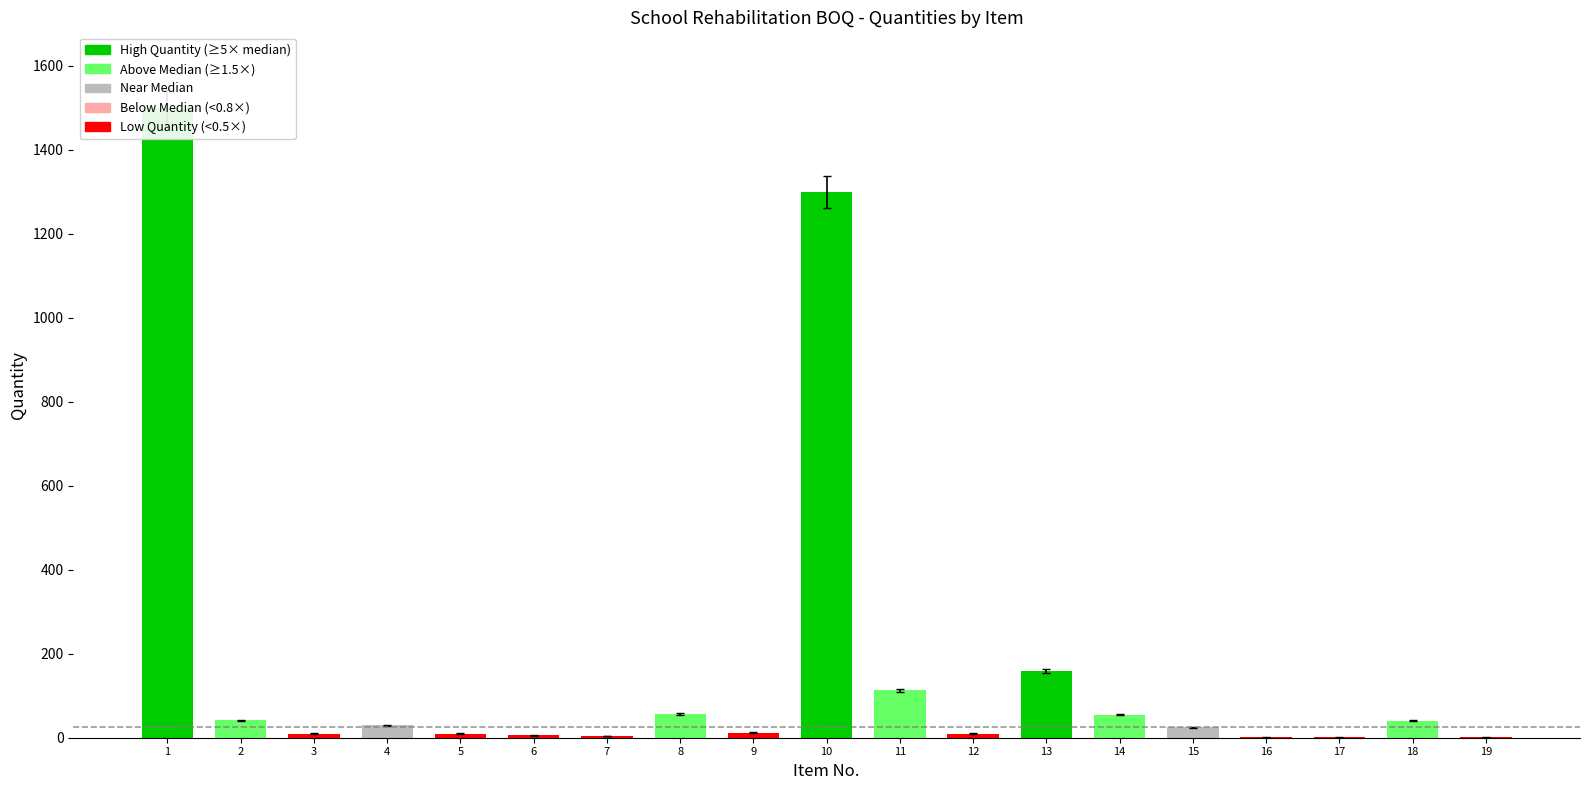

The value at 4 is 30.0. True or false?

True